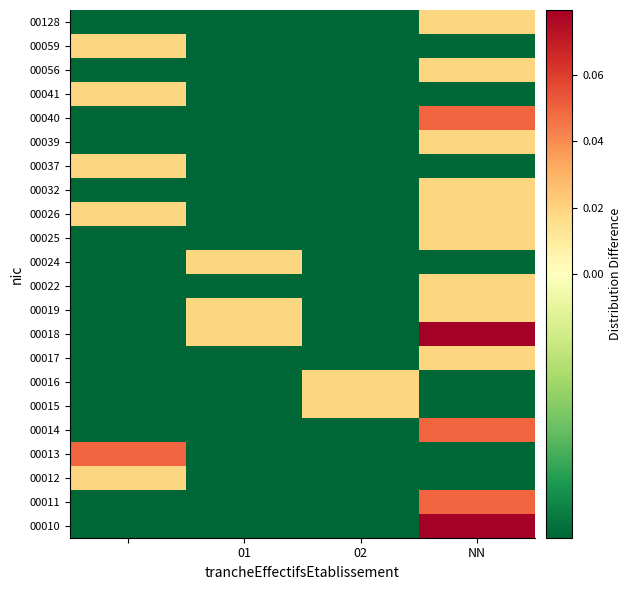

Reading left to right, extract all data points from this chart.

00010: -0.0	-0.0	-0.0	0.1
00011: -0.0	-0.0	-0.0	0.0
00012: 0.0	-0.0	-0.0	-0.0
00013: 0.0	-0.0	-0.0	-0.0
00014: -0.0	-0.0	-0.0	0.0
00015: -0.0	-0.0	0.0	-0.0
00016: -0.0	-0.0	0.0	-0.0
00017: -0.0	-0.0	-0.0	0.0
00018: -0.0	0.0	-0.0	0.1
00019: -0.0	0.0	-0.0	0.0
00022: -0.0	-0.0	-0.0	0.0
00024: -0.0	0.0	-0.0	-0.0
00025: -0.0	-0.0	-0.0	0.0
00026: 0.0	-0.0	-0.0	0.0
00032: -0.0	-0.0	-0.0	0.0
00037: 0.0	-0.0	-0.0	-0.0
00039: -0.0	-0.0	-0.0	0.0
00040: -0.0	-0.0	-0.0	0.0
00041: 0.0	-0.0	-0.0	-0.0
00056: -0.0	-0.0	-0.0	0.0
00059: 0.0	-0.0	-0.0	-0.0
00128: -0.0	-0.0	-0.0	0.0